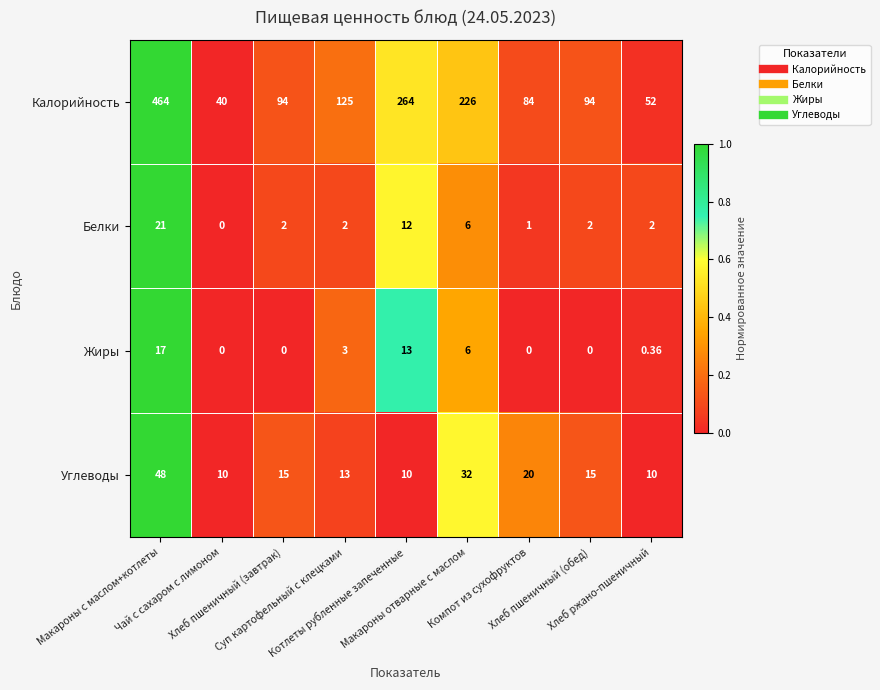

How many values in the Белки series are below 2?

2